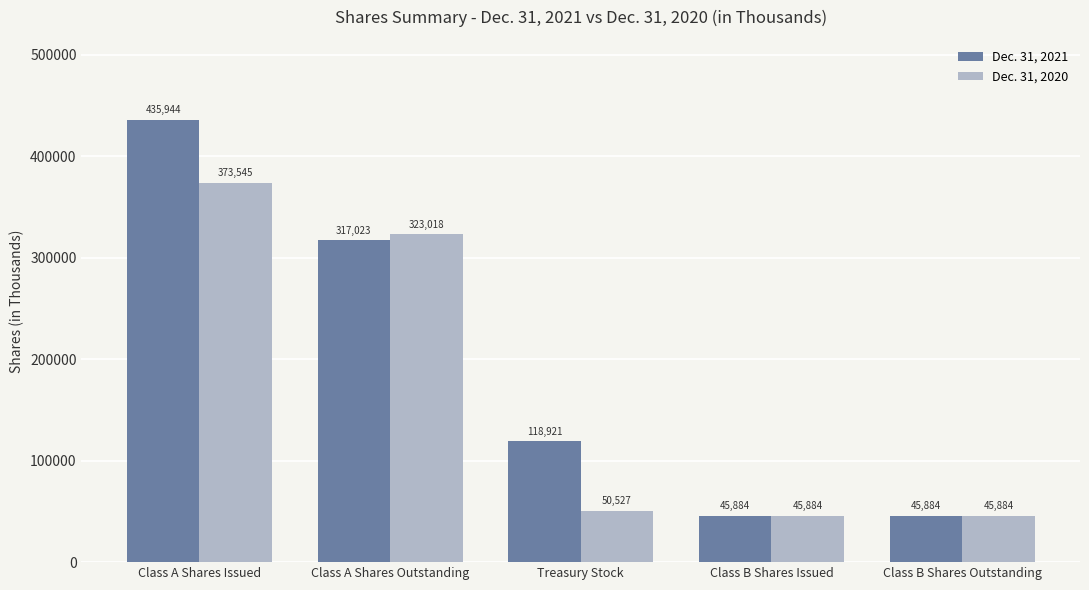

Does the chart contain stacked bars?

No